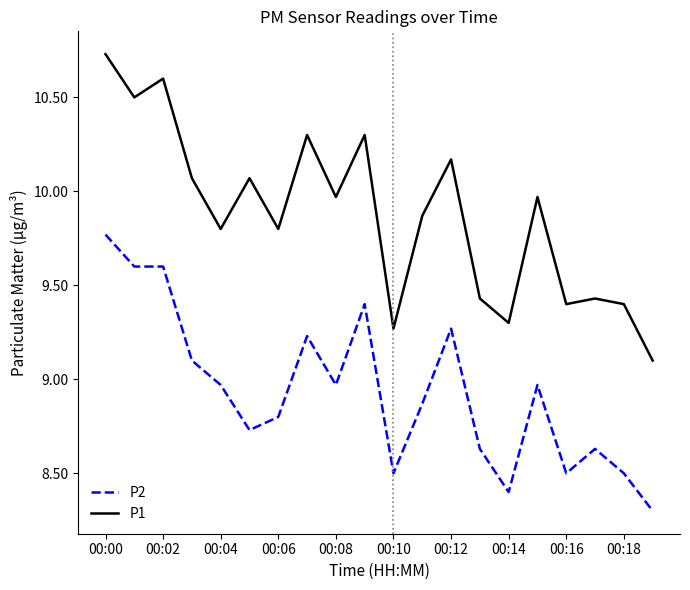

Which series has the largest total across all categories?

P1